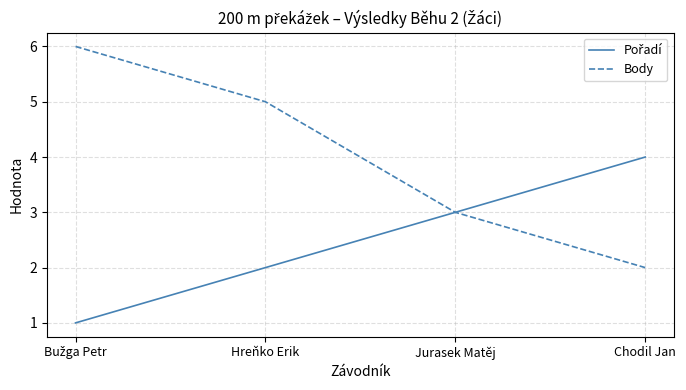

Is it true that Body equals 3 at Jurasek Matěj?

True